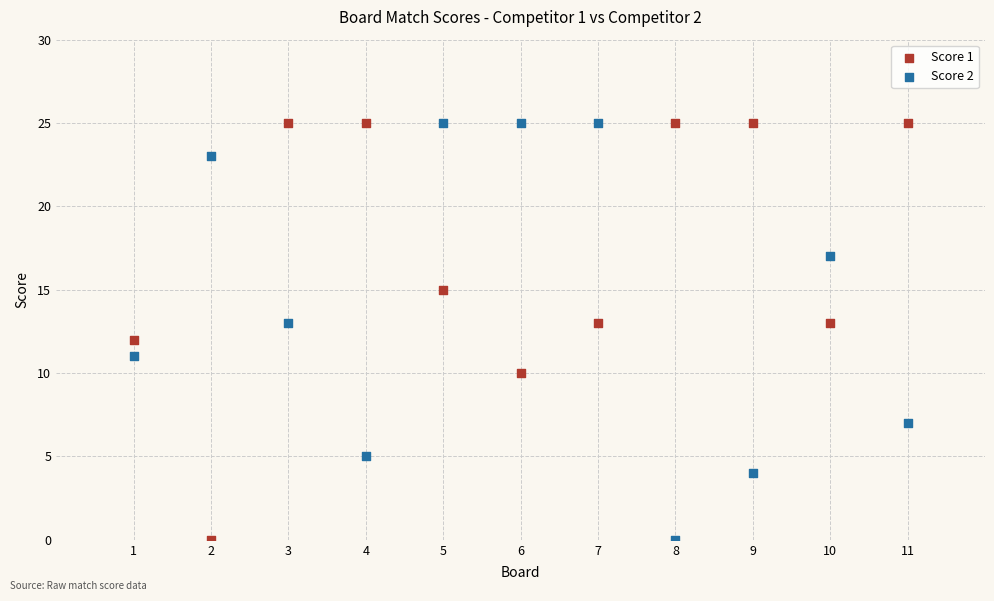

What are all the series names shown in the legend?

Score 1, Score 2